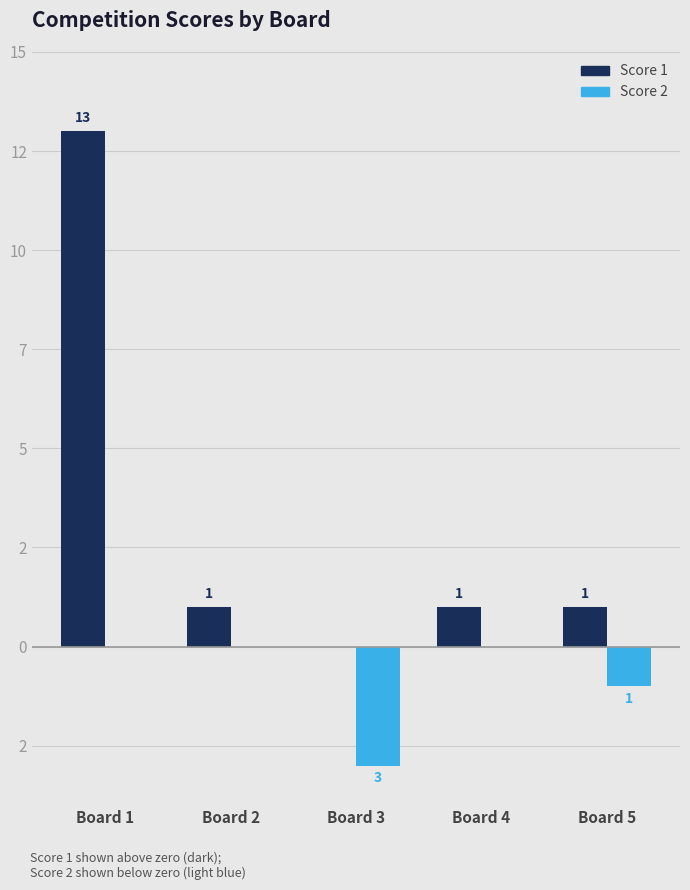

At which category is the sum across all series the highest?

Board 1